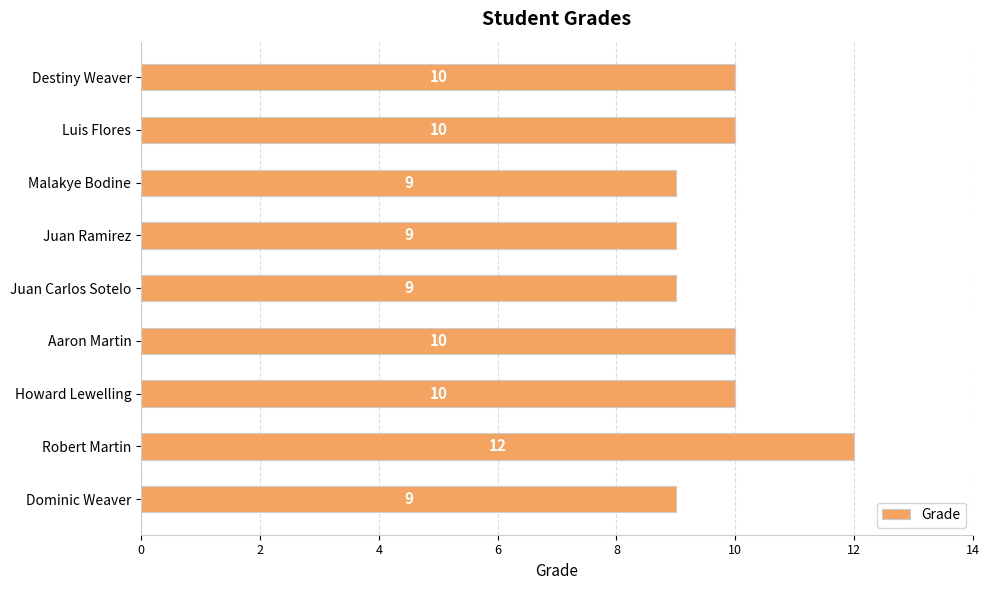

Read the value at Destiny Weaver.

10